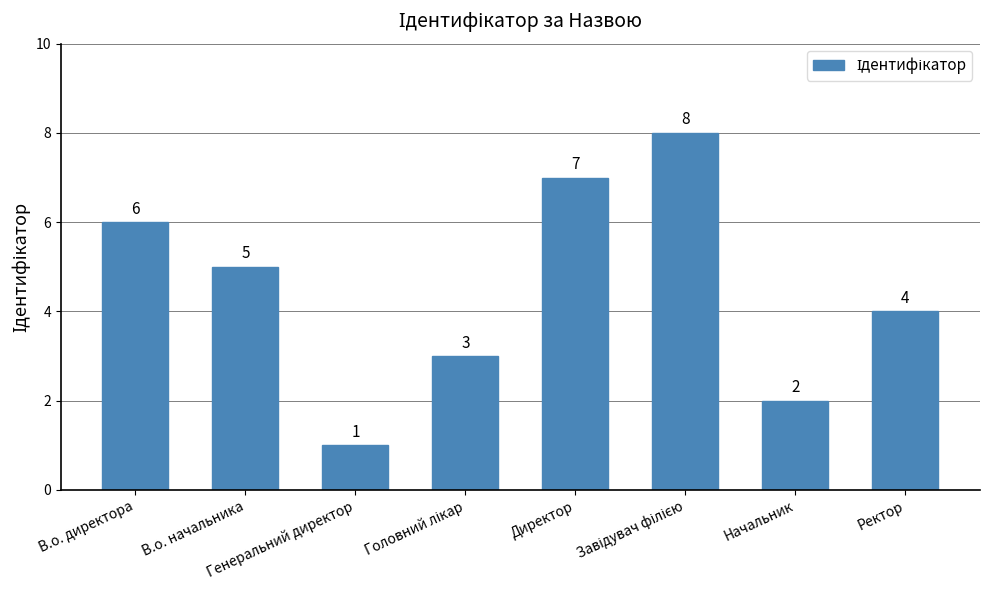

What is the difference between the maximum and second lowest values?

6